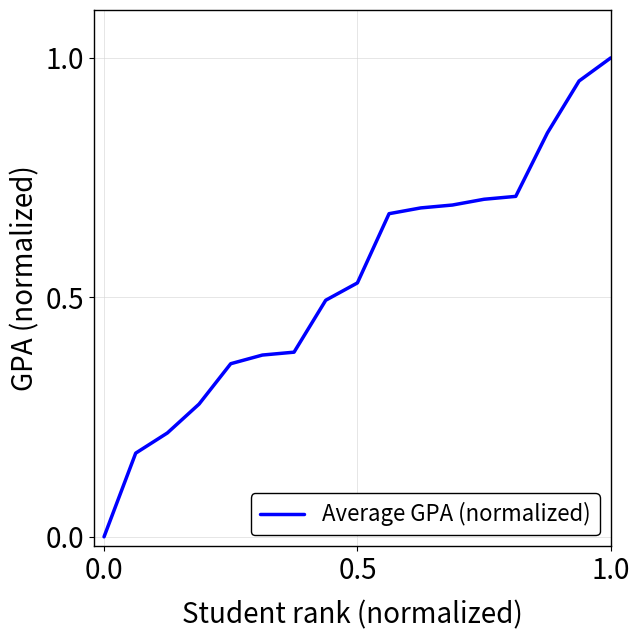

Does the chart have visible grid lines?

Yes